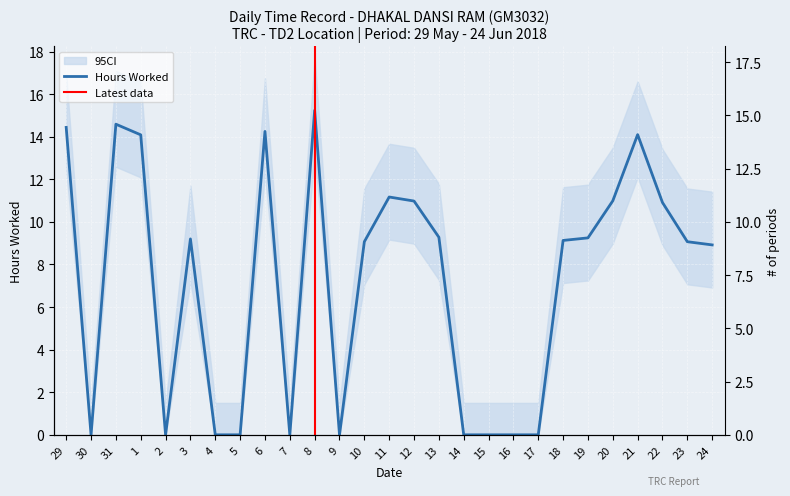

Which label corresponds to the largest value in the chart?

8